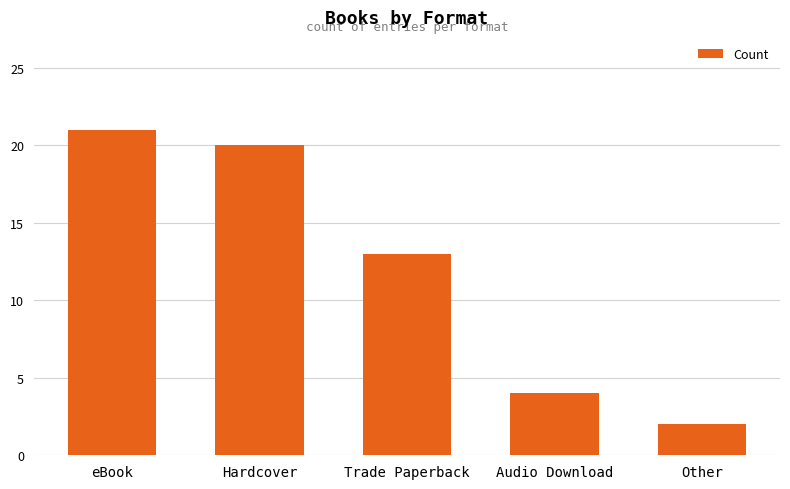

Between Audio Download and Hardcover, which is larger?

Hardcover